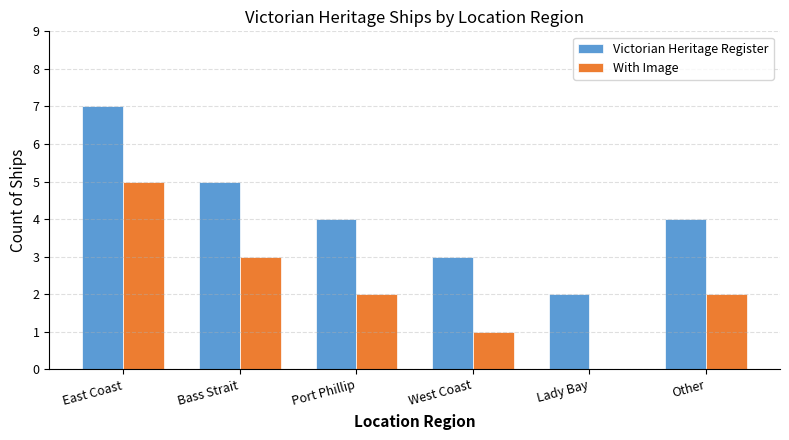

The value of Victorian Heritage Register at Port Phillip is 4. True or false?

True